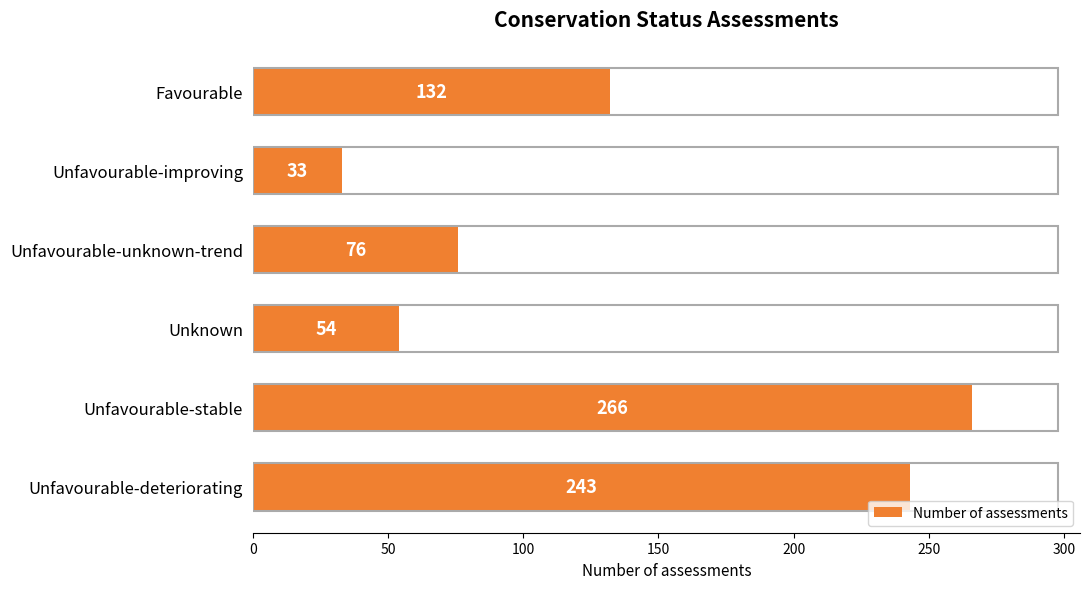

Reading bottom to top, list all the values displayed in this chart.

Unfavourable-deteriorating=243	Unfavourable-stable=266	Unknown=54	Unfavourable-unknown-trend=76	Unfavourable-improving=33	Favourable=132